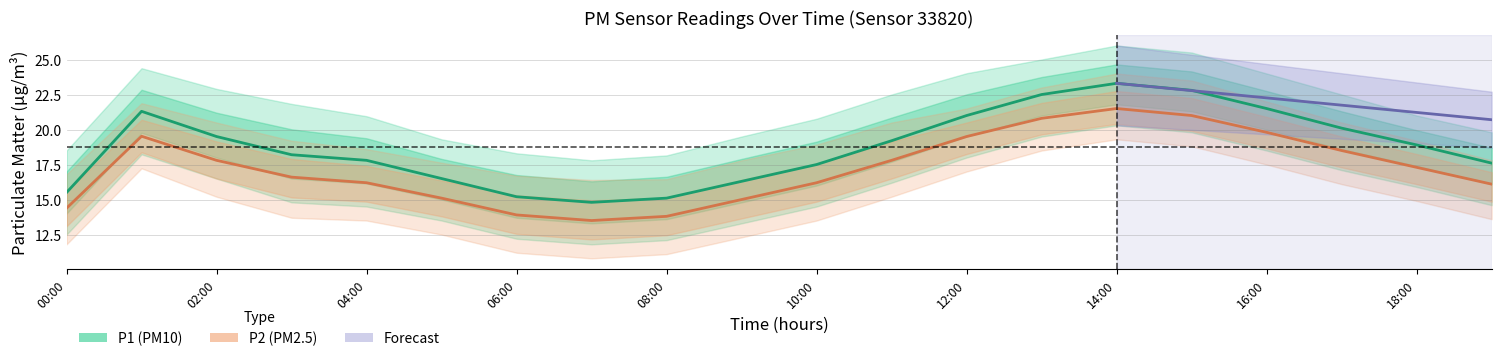

What is the difference between the second highest and minimum values in the P2 series?

7.5